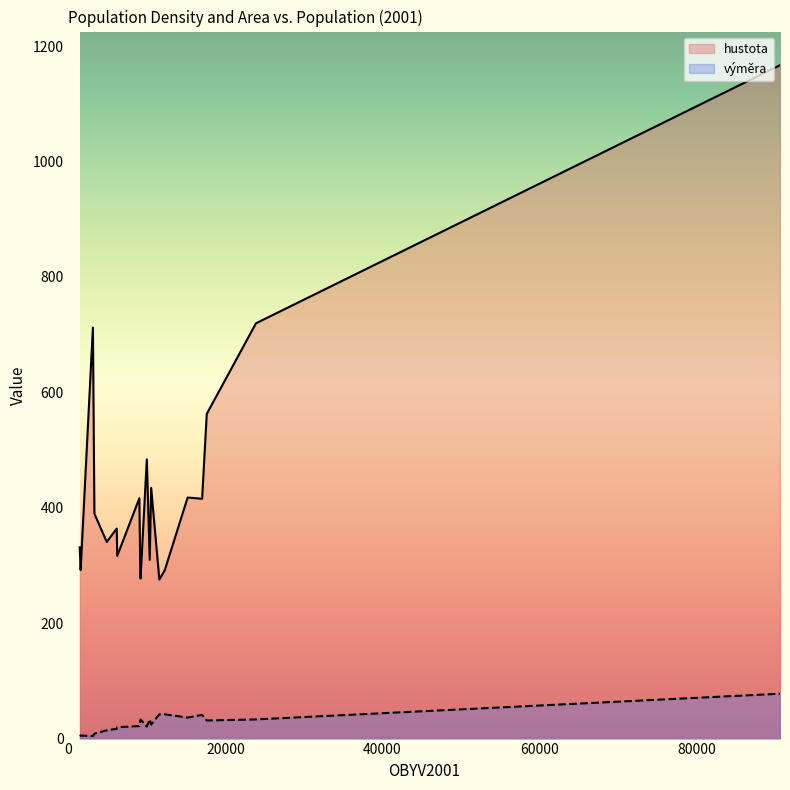

True or false: výměra and hustota intersect in this chart.

False